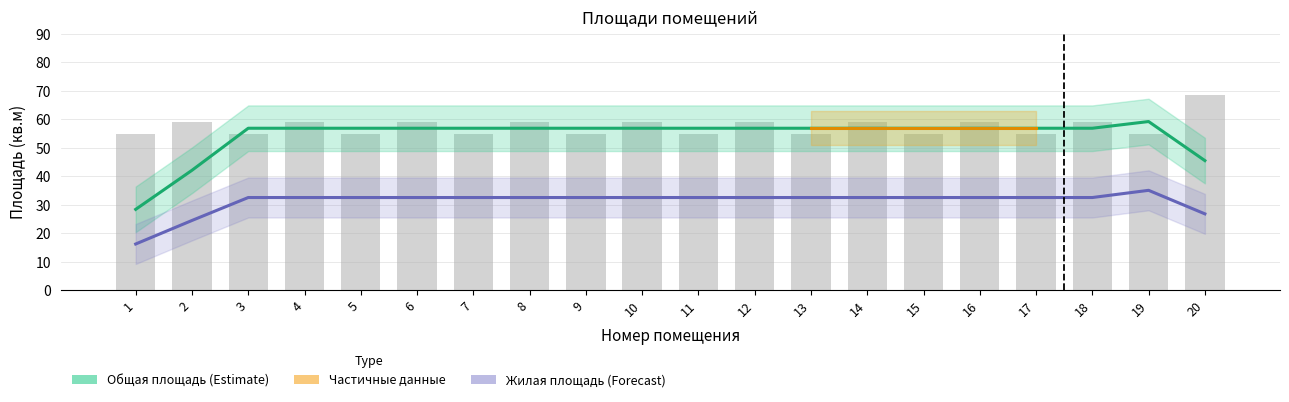

Does the chart contain any negative values?

No